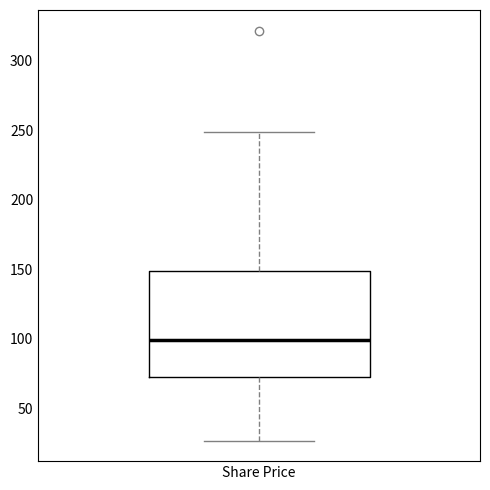

Where does the upper whisker of the box for Share Price end on the y-axis? The values are not printed on the chart, so give them approximately, as read against the axis.

250